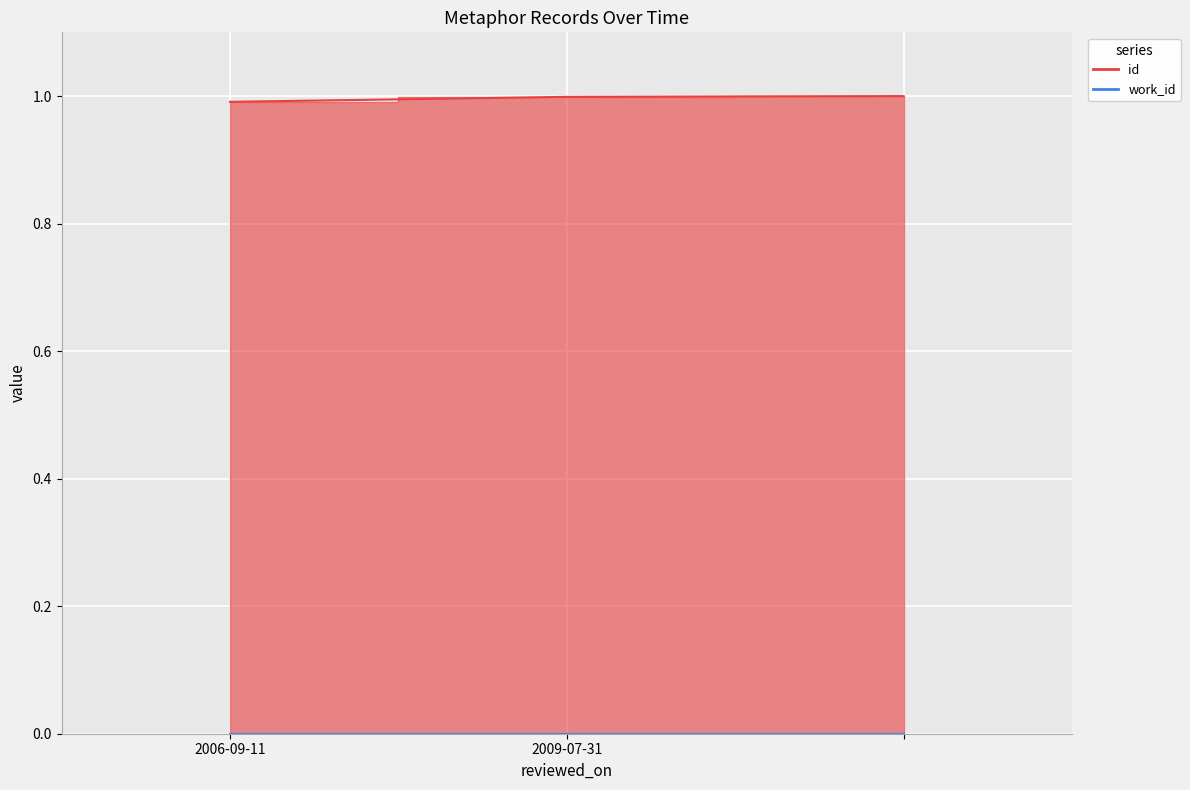

At which category does the chart reach its minimum across all series?

2006-09-11